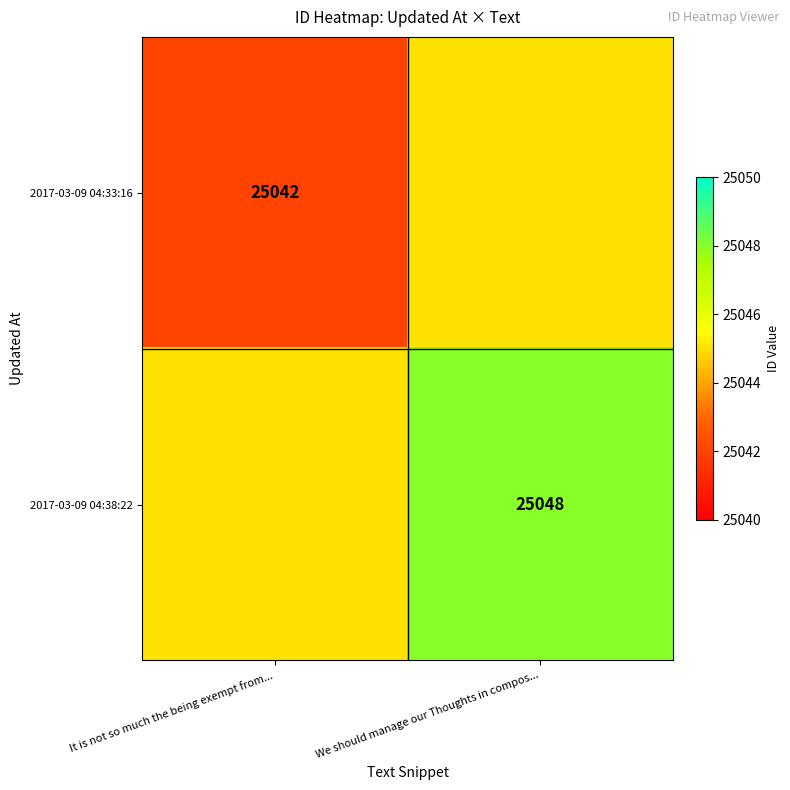

Is it true that 2017-03-09 04:33:16 equals 25042 at It is not so much the being exempt from...?

True